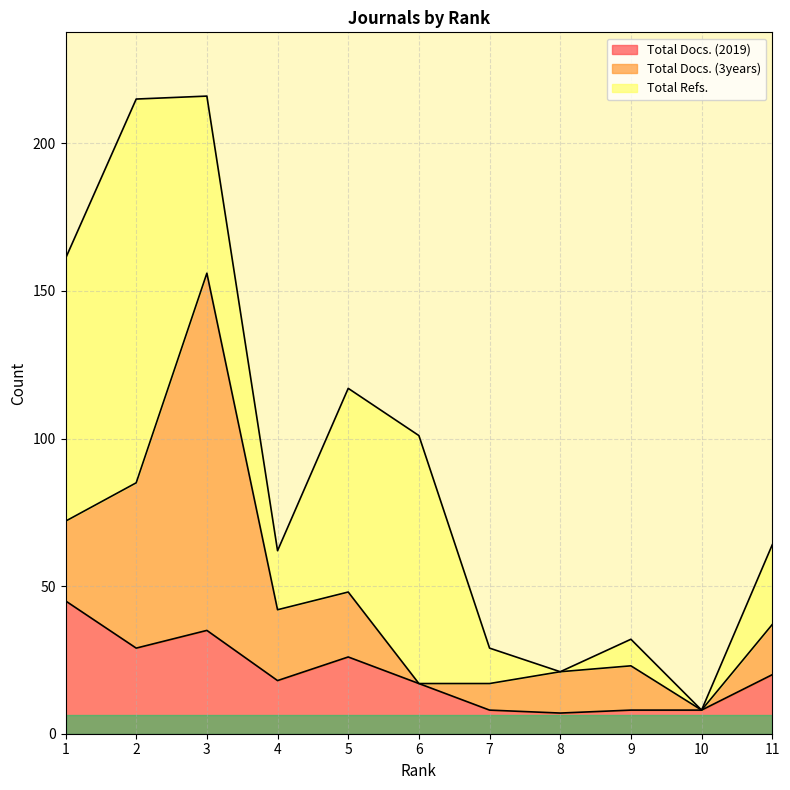

What is the difference between the Total Docs. (2019) values at 11 and 9?

12